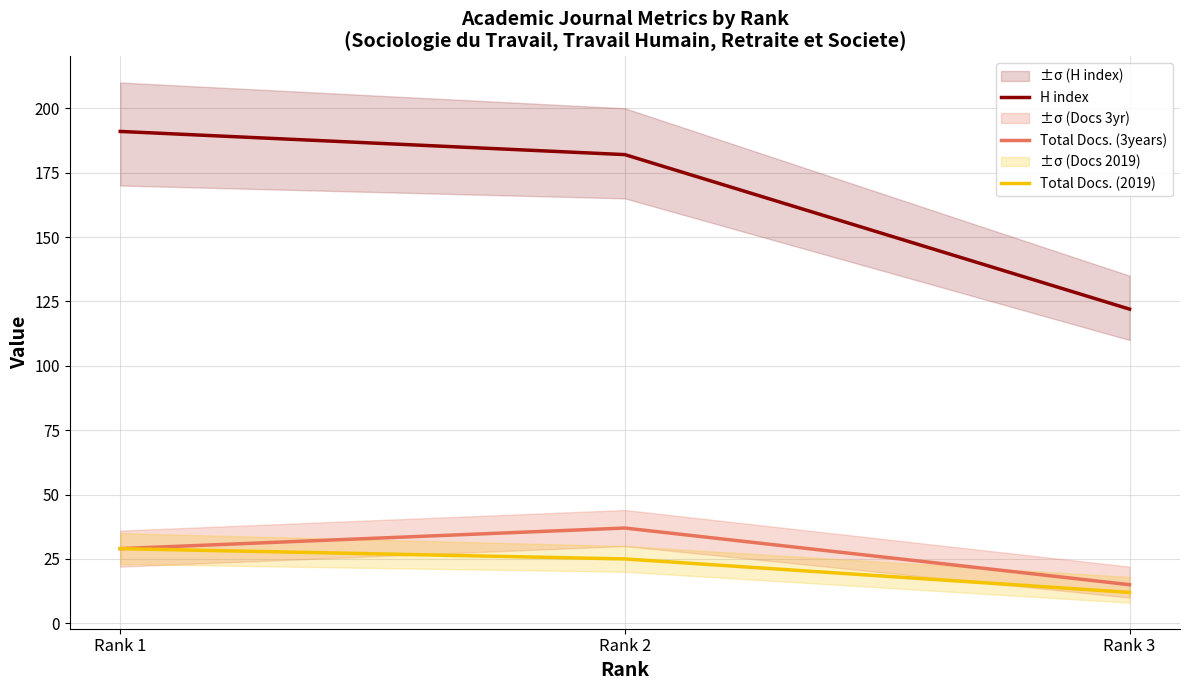

How many Total Docs. (2019) values are between 12 and 29?

3